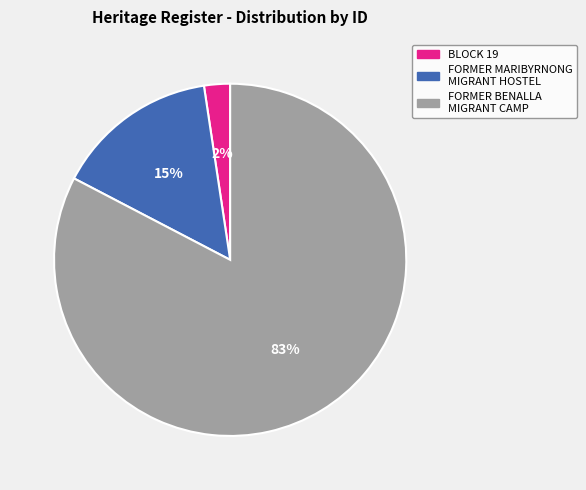

To the nearest percent, what portion does FORMER MARIBYRNONG MIGRANT HOSTEL represent?

15%